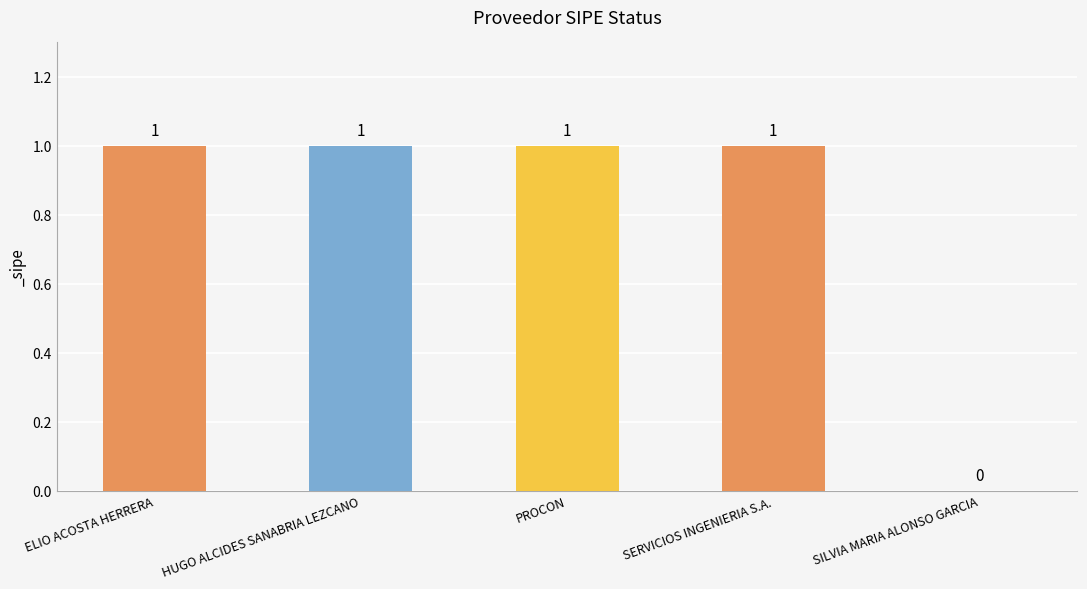

What value does the data have at HUGO ALCIDES SANABRIA LEZCANO?

1